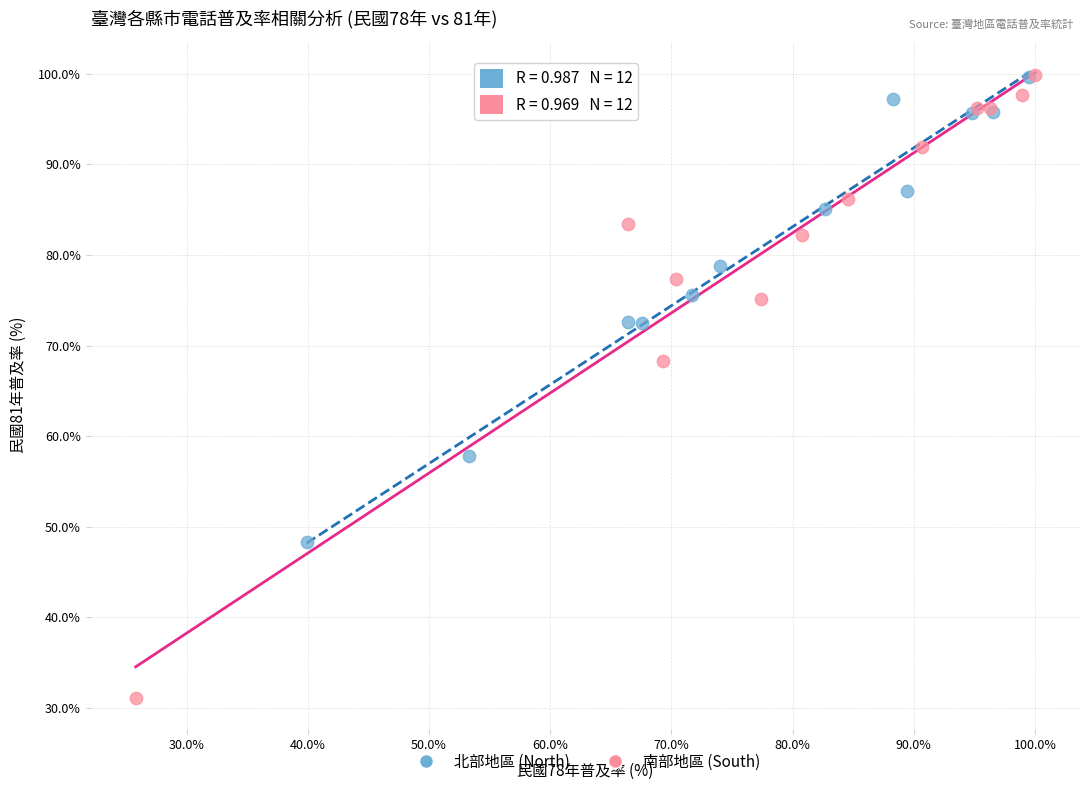

What are all the series names shown in the legend?

北部地區 (North), 南部地區 (South)